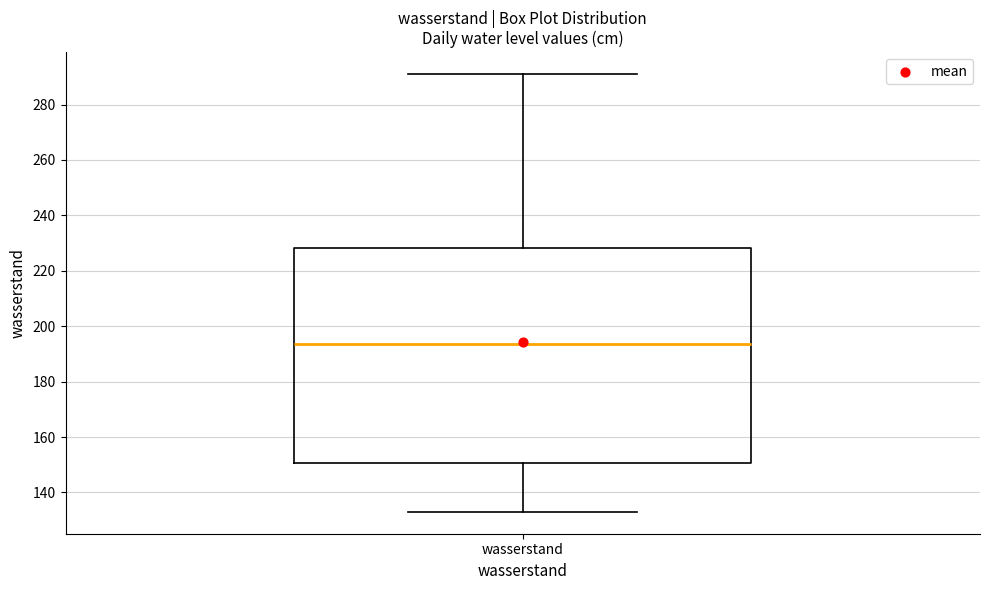

Transcribe this box plot: give where the median line is, the range the box spans, and where the two whiskers end, as read against the y-axis. The values are not printed on the chart, so give them approximately, as read against the axis.

median 194, box 150 to 228, whiskers 134 to 292